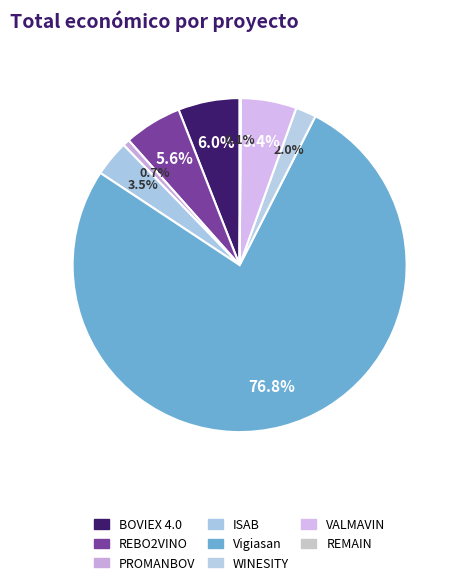

To the nearest percent, what is the difference between the REBO2VINO and PROMANBOV slice percentages?

5%